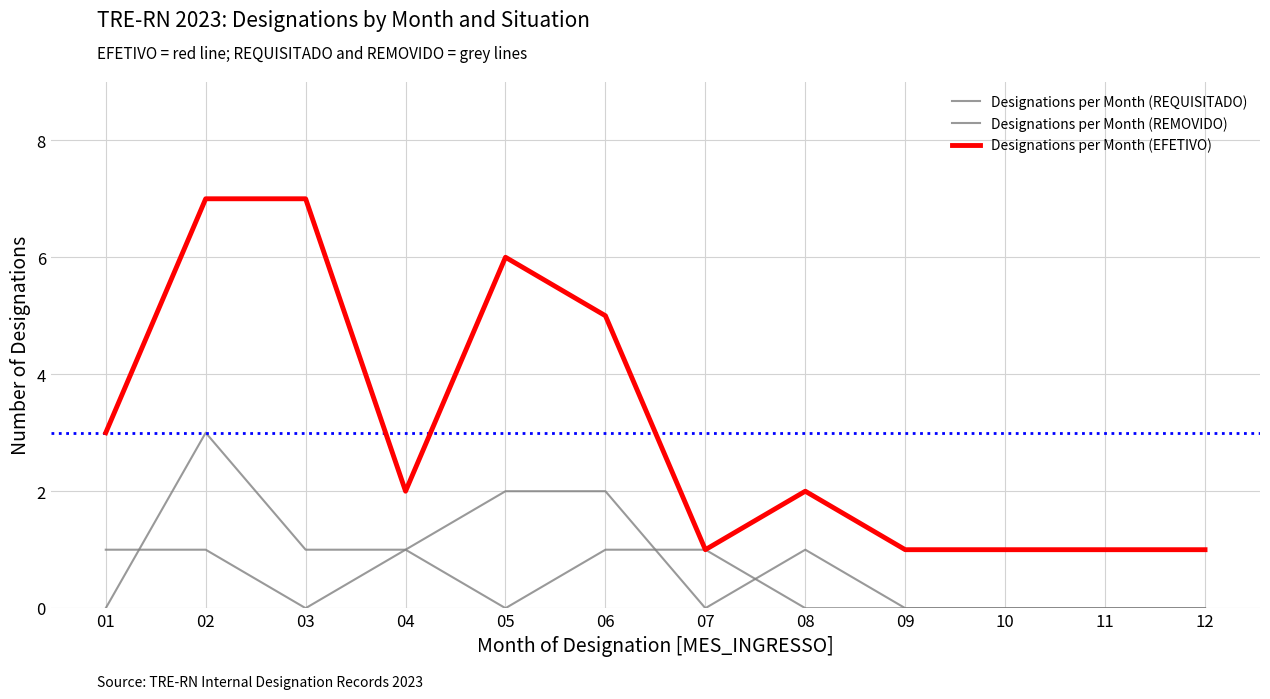

Reading left to right, transcribe all the data shown in this chart.

Designations per Month (REQUISITADO): 01=0	02=3	03=1	04=1	05=2	06=2	07=0	08=1	09=0	10=0	11=0	12=0
Designations per Month (REMOVIDO): 01=1	02=1	03=0	04=1	05=0	06=1	07=1	08=0	09=0	10=0	11=0	12=0
Designations per Month (EFETIVO): 01=3	02=7	03=7	04=2	05=6	06=5	07=1	08=2	09=1	10=1	11=1	12=1